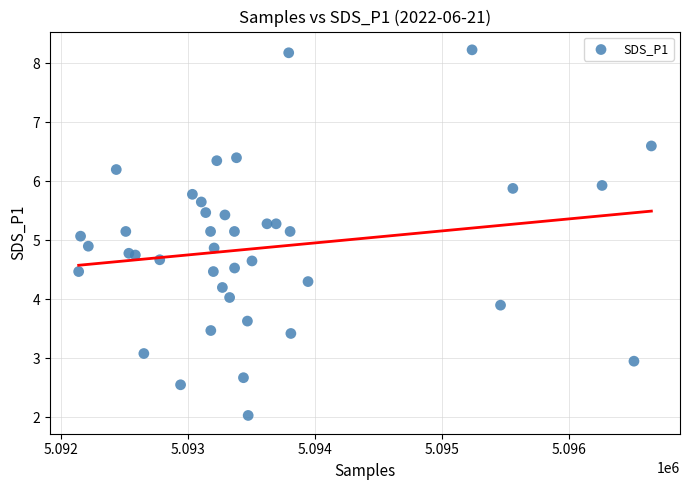

What is the range of X values (max minus min)?

4507.0